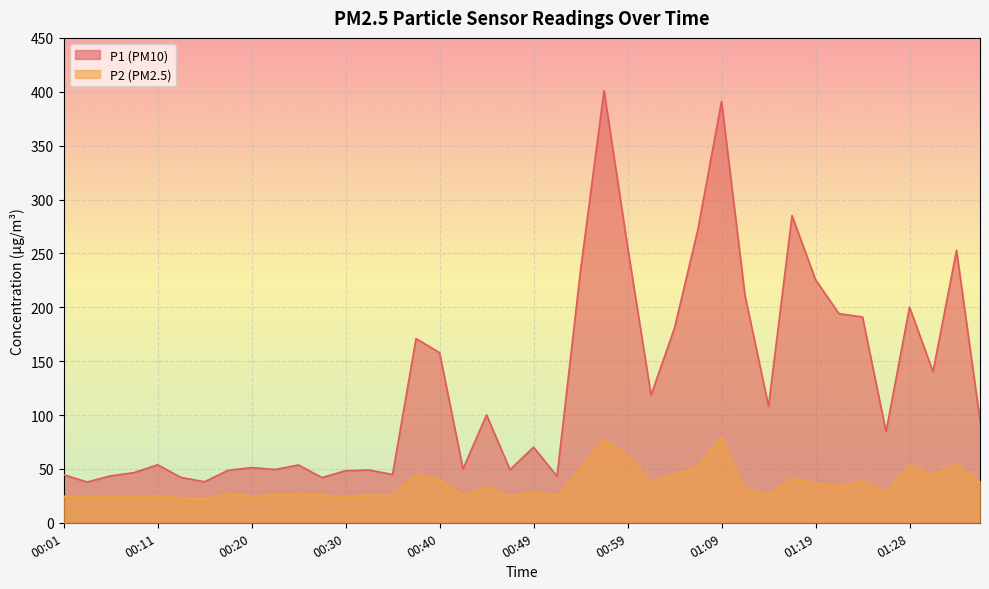

Reading left to right, what are all the values shown in this chart?

P1: 00:01=44.6	00:03=37.9	00:06=43.5	00:08=46.5	00:11=53.8	00:13=42.1	00:15=38.1	00:18=48.7	00:20=51.2	00:23=49.5	00:25=53.6	00:27=42.0	00:30=48.4	00:32=49.0	00:35=44.8	00:37=170.9	00:40=157.9	00:42=50.0	00:45=100.1	00:47=49.2	00:49=70.2	00:52=43.2	00:54=234.2	00:57=401.0	00:59=256.4	01:01=118.5	01:04=180.8	01:06=272.8	01:09=391.1	01:11=210.8	01:14=108.3	01:16=285.1	01:19=225.6	01:21=194.1	01:23=191.0	01:26=84.5	01:28=200.2	01:31=140.2	01:33=252.8	01:36=95.0
P2: 00:01=24.6	00:03=24.6	00:06=24.0	00:08=24.1	00:11=25.2	00:13=22.9	00:15=22.2	00:18=27.1	00:20=24.8	00:23=25.9	00:25=26.4	00:27=25.7	00:30=24.5	00:32=25.7	00:35=25.3	00:37=44.7	00:40=39.6	00:42=25.4	00:45=33.2	00:47=24.8	00:49=28.6	00:52=25.1	00:54=50.2	00:57=77.5	00:59=61.5	01:01=38.5	01:04=44.7	01:06=51.9	01:09=79.3	01:11=30.9	01:14=26.0	01:16=40.9	01:19=36.4	01:21=34.1	01:23=38.6	01:26=28.5	01:28=53.6	01:31=44.5	01:33=54.0	01:36=38.5